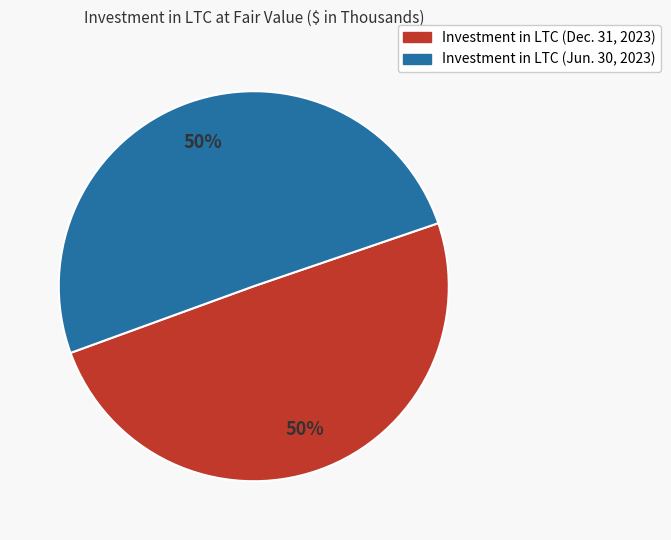

To the nearest percent, what is the combined percentage of Investment in LTC (Jun. 30, 2023) and Investment in LTC (Dec. 31, 2023)?

100%